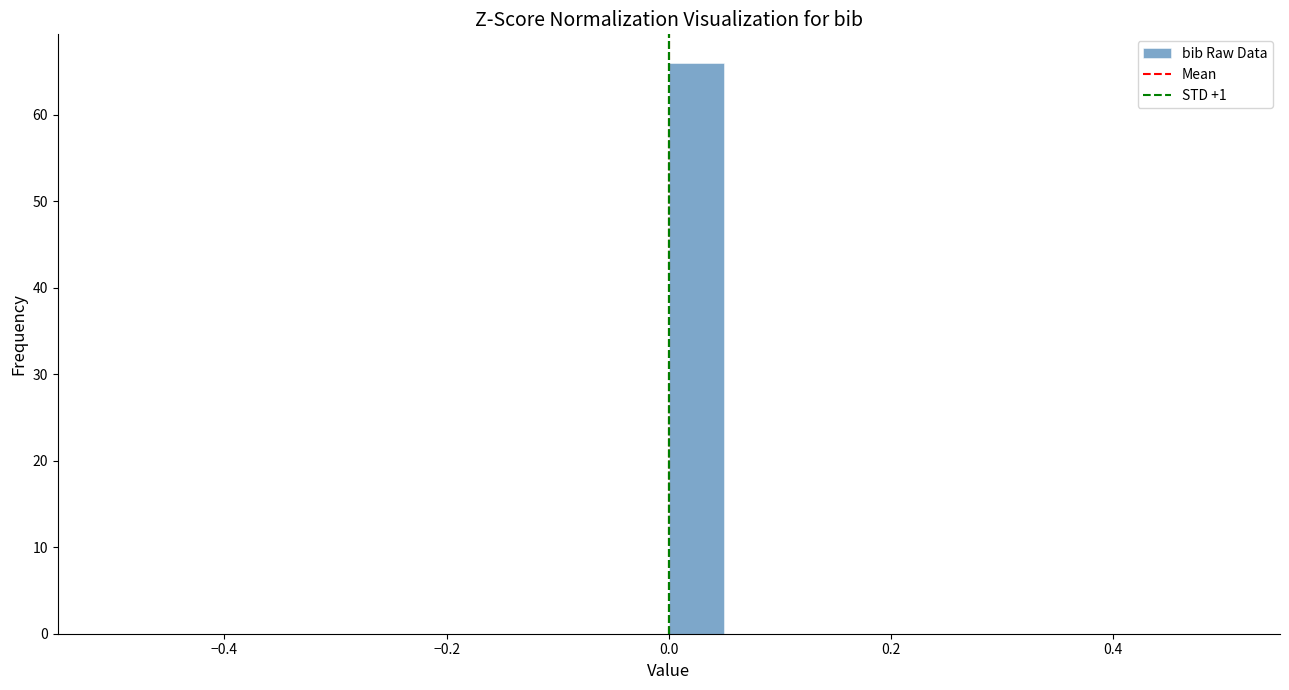

Around what value on the x-axis is the tallest bar? Give the approximate position of its centre, as read against the axis.

0.02